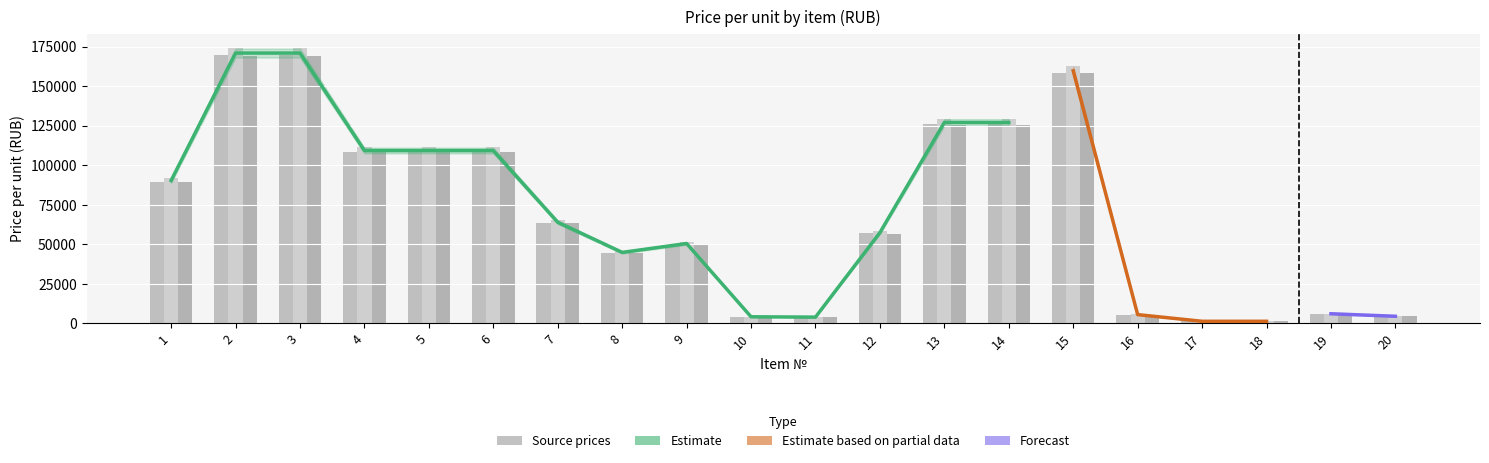

At which category is the sum across all series the highest?

2